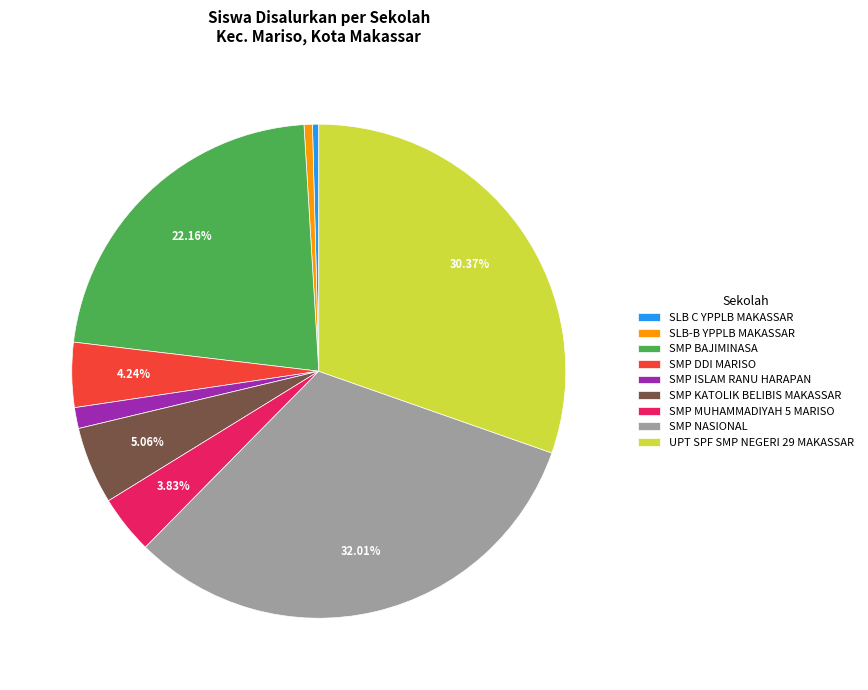

Is it true that SMP NASIONAL is 32% of the pie?

True